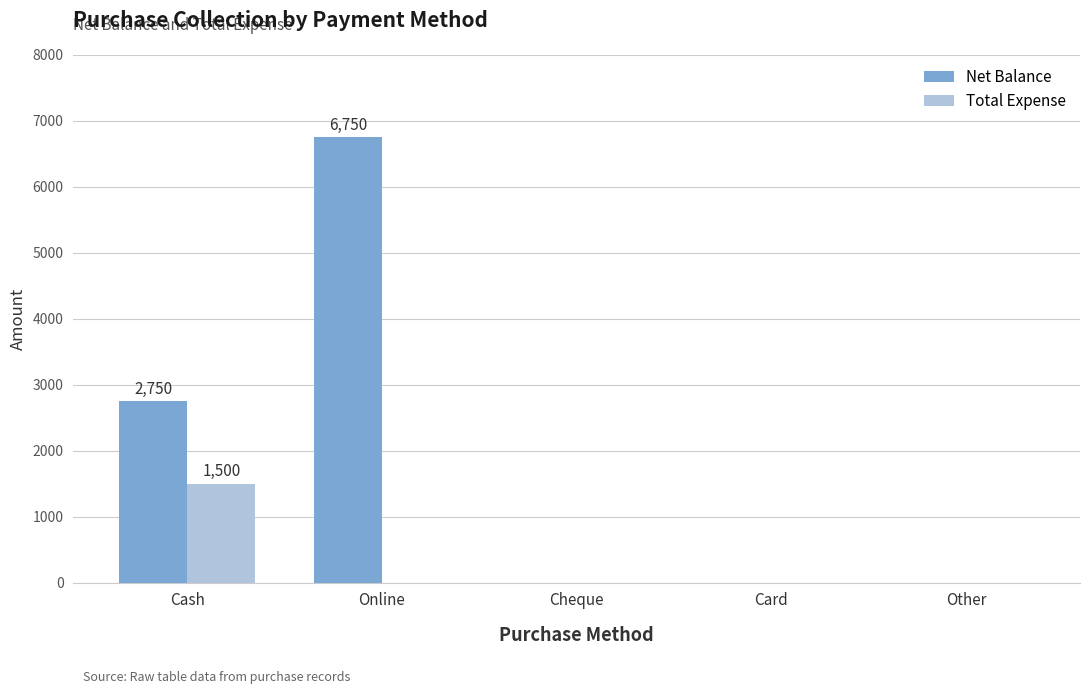

What is the sum of the Total Expense values at Other and Cash?

1500